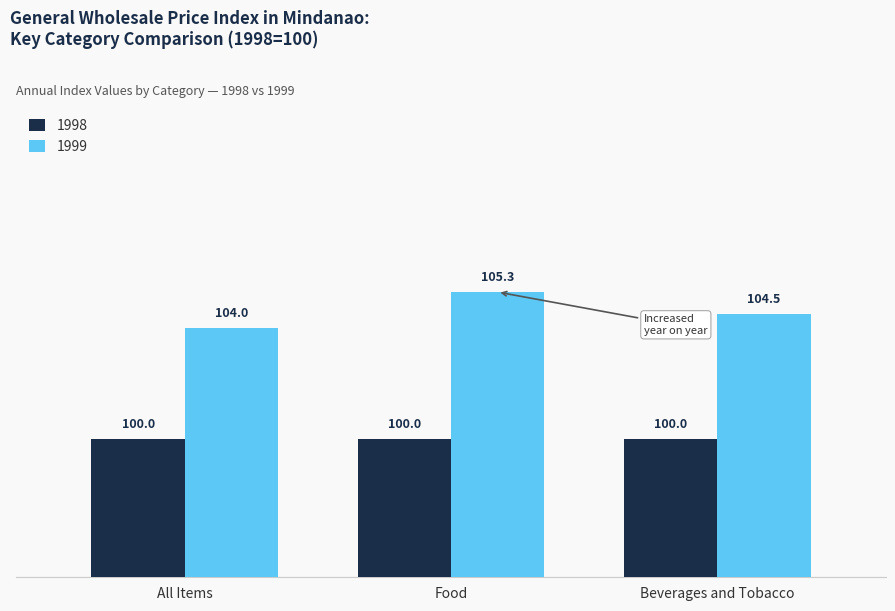

Which series has the largest total across all categories?

1999